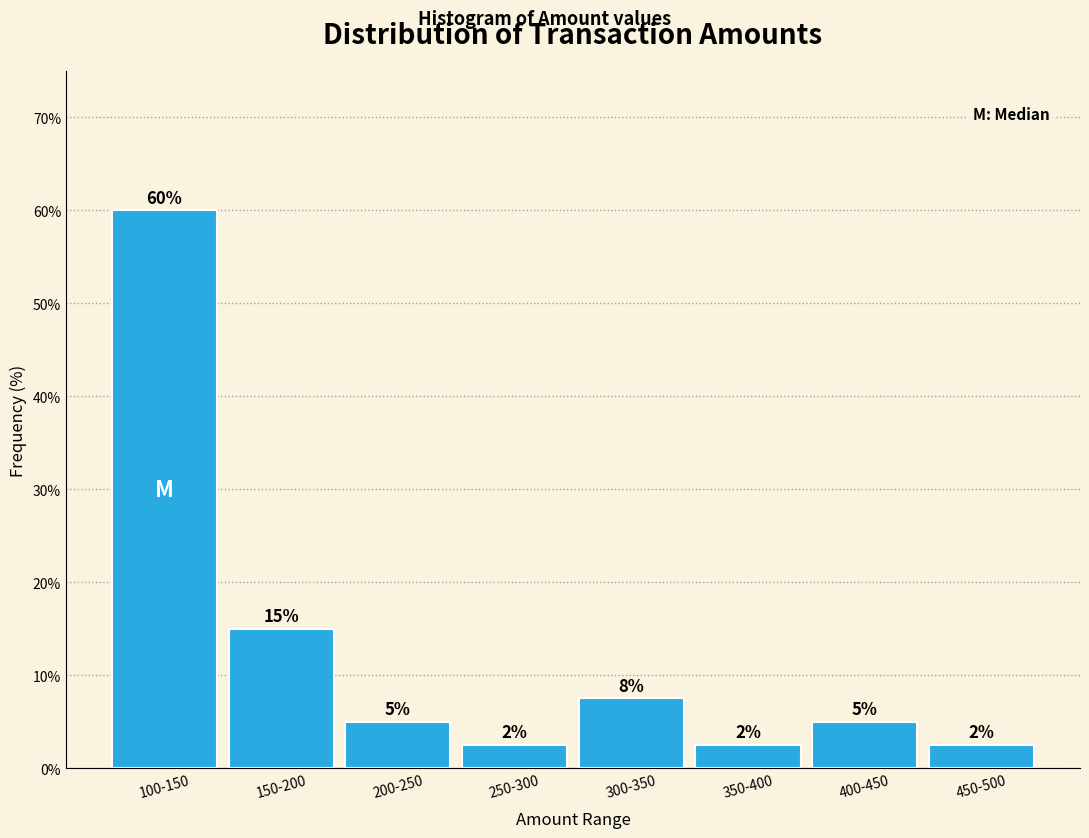

At which label does the data first exceed 5?

100-150